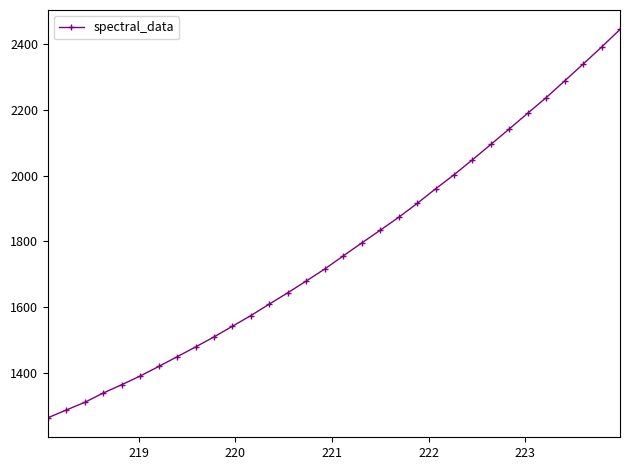

What is the sum of all values?

56879.9